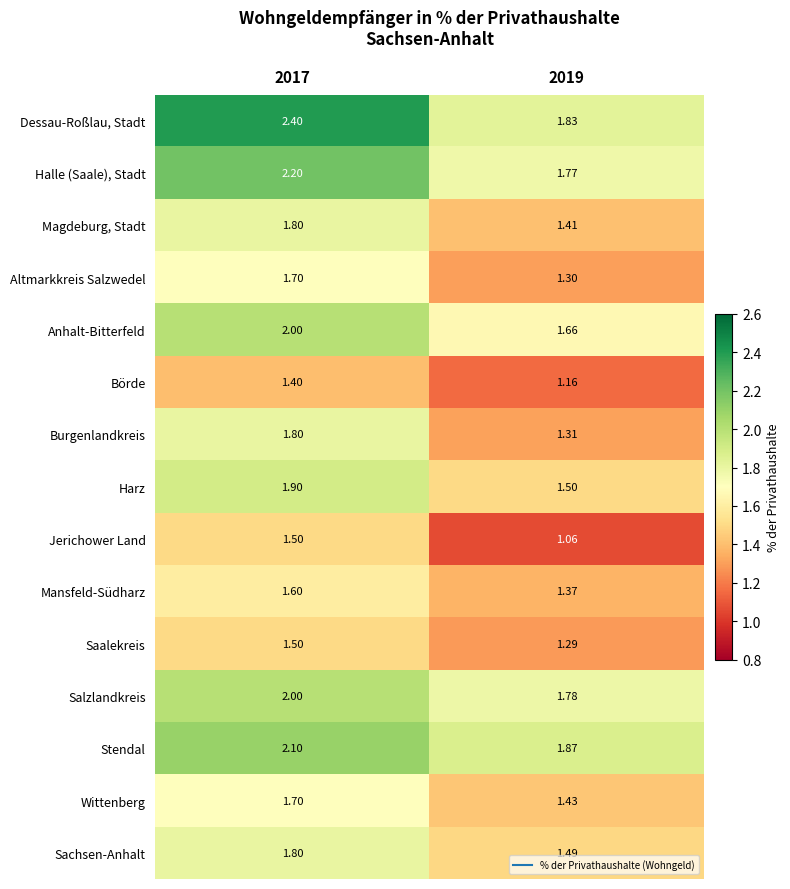

Rank the series at 2019 from highest to lowest value.

Stendal, Dessau-Roßlau, Stadt, Salzlandkreis, Halle (Saale), Stadt, Anhalt-Bitterfeld, Harz, Sachsen-Anhalt, Wittenberg, Magdeburg, Stadt, Mansfeld-Südharz, Burgenlandkreis, Altmarkkreis Salzwedel, Saalekreis, Börde, Jerichower Land